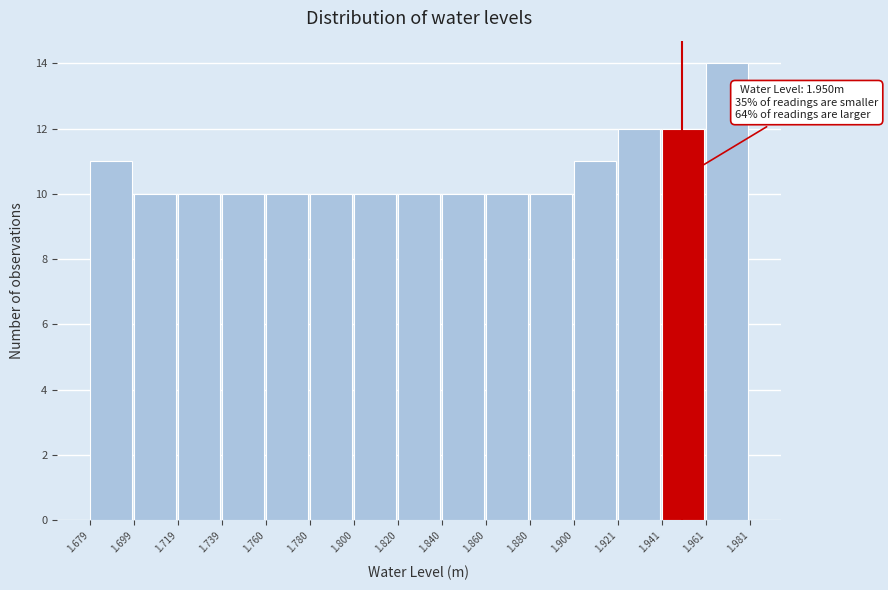

Over which range of the x-axis is the bar tallest?

1.961 to 1.981